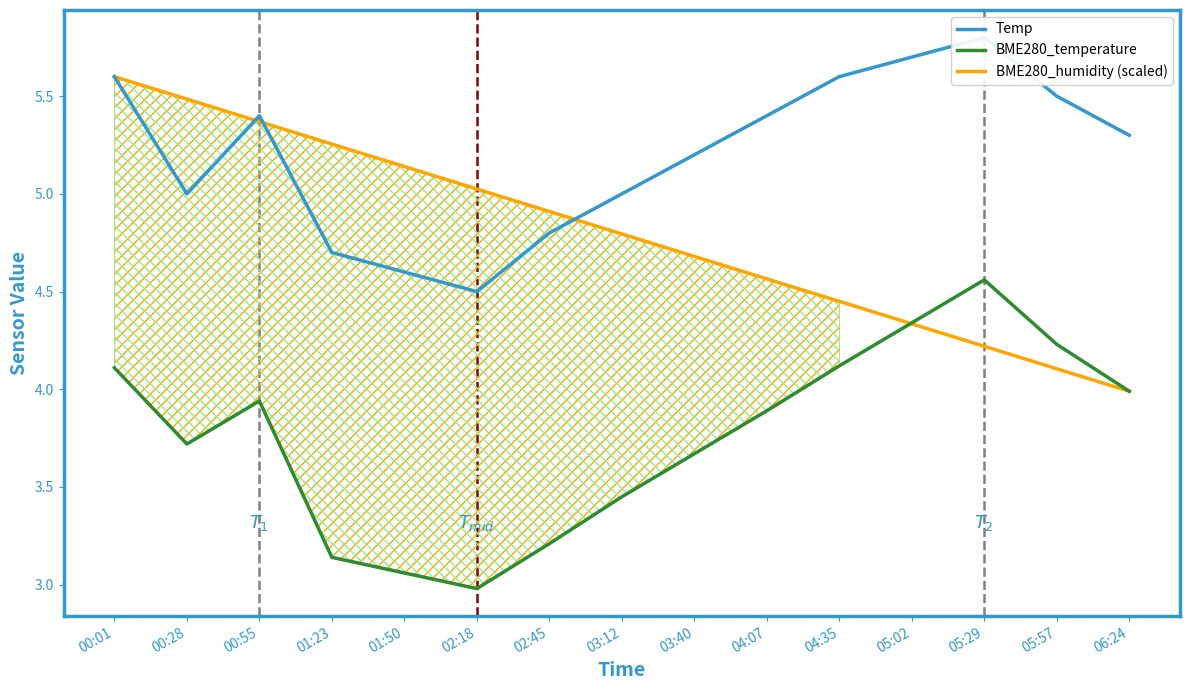

Reading left to right, extract all data points from this chart.

Temp: 5.6	5.0	5.4	4.7	4.6	4.5	4.8	5.0	5.2	5.4	5.6	5.7	5.8	5.5	5.3
BME280_temperature: 4.1	3.7	3.9	3.1	3.1	3.0	3.2	3.5	3.7	3.9	4.1	4.3	4.6	4.2	4.0
BME280_humidity (scaled): 5.6	5.5	5.4	5.3	5.1	5.0	4.9	4.8	4.7	4.6	4.5	4.3	4.2	4.1	4.0